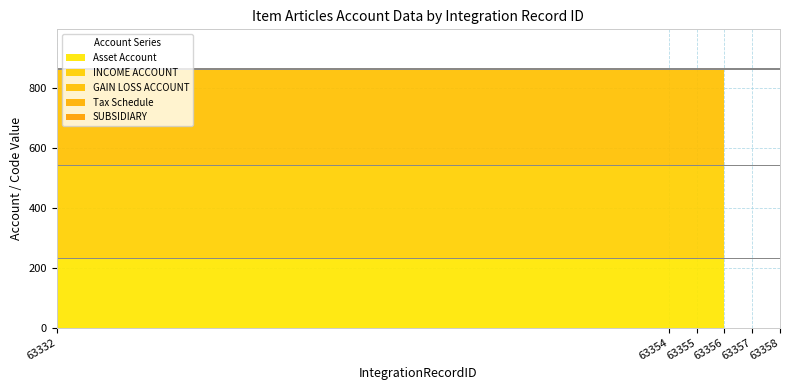

At which label does SUBSIDIARY reach its minimum?

63356